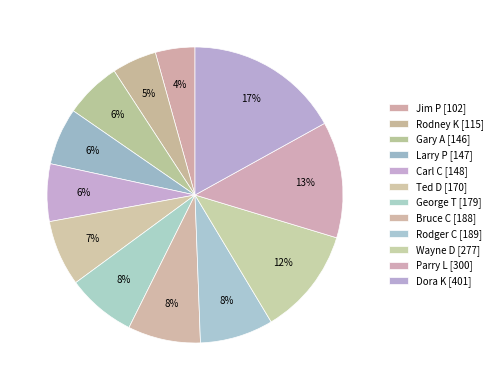

Count the number of slices in the pie.

12